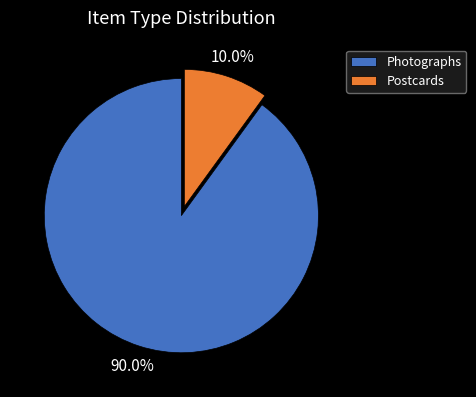

Is there any slice that represents more than half of the pie?

Yes